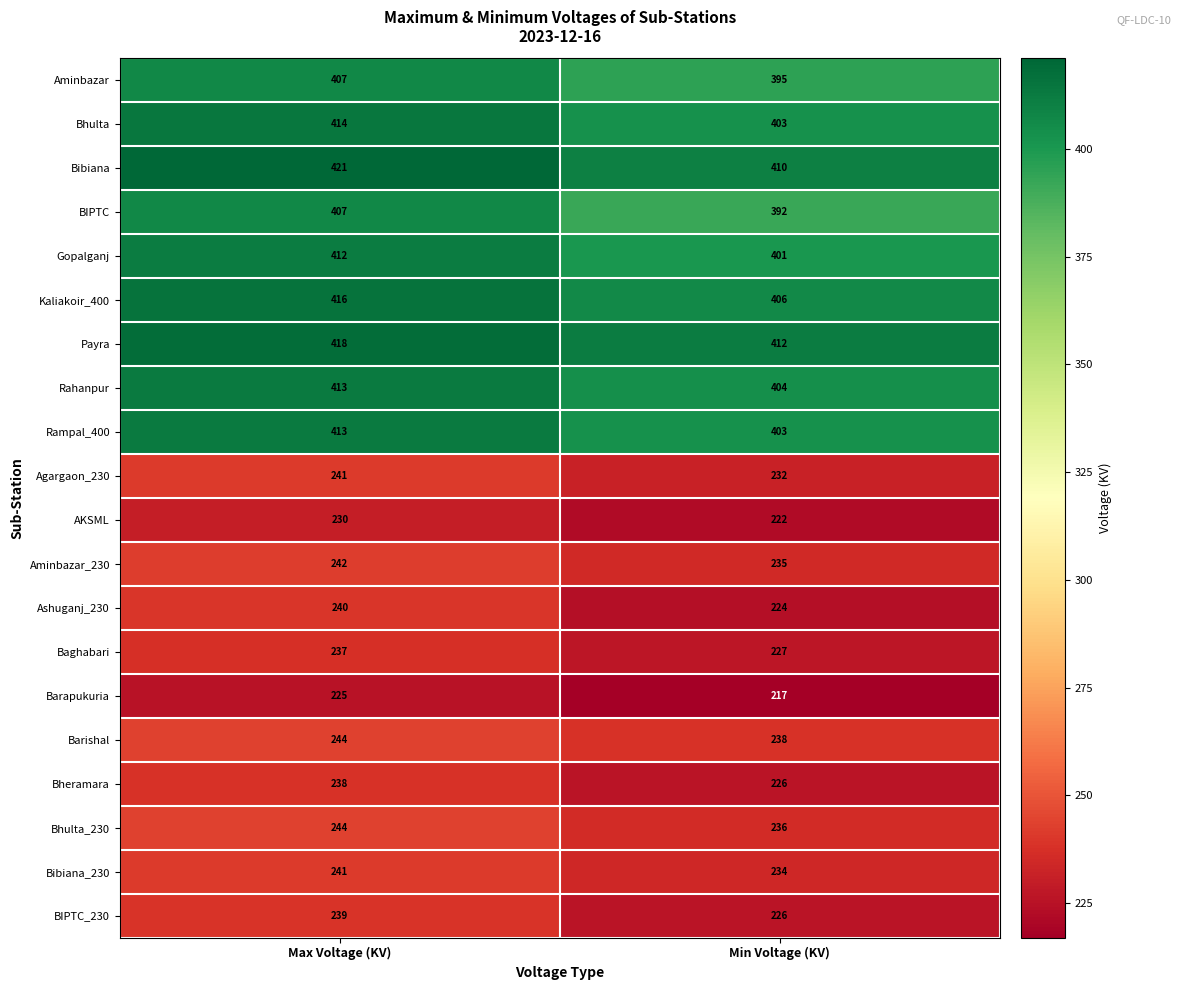

Rank the categories by Barishal value from lowest to highest.

Min Voltage (KV), Max Voltage (KV)